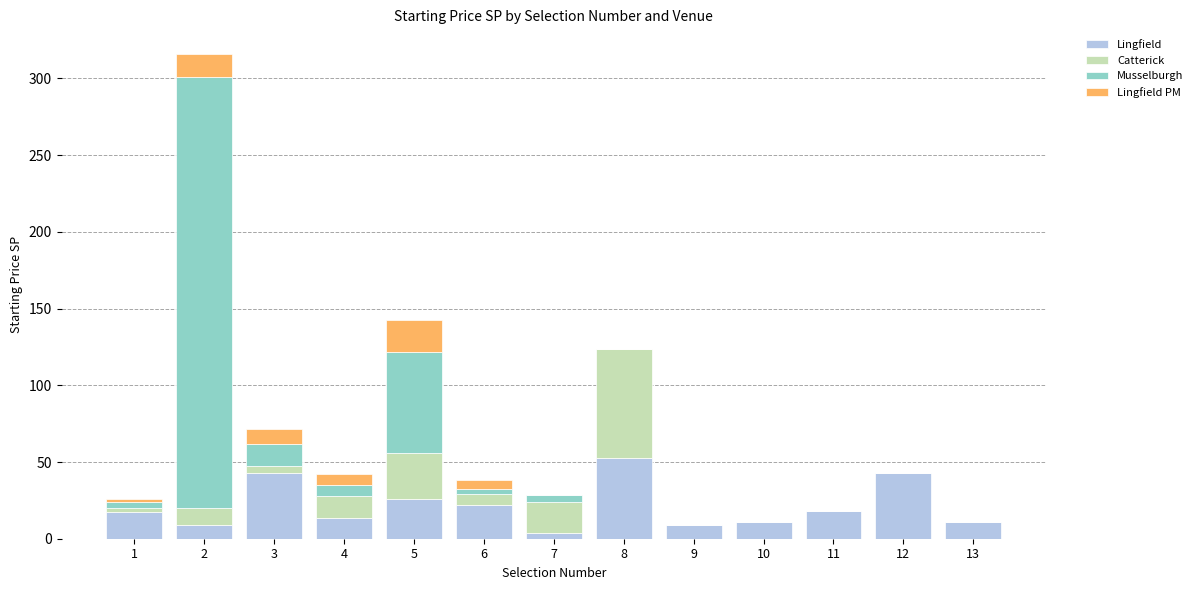

Count the number of data series in this chart.

4